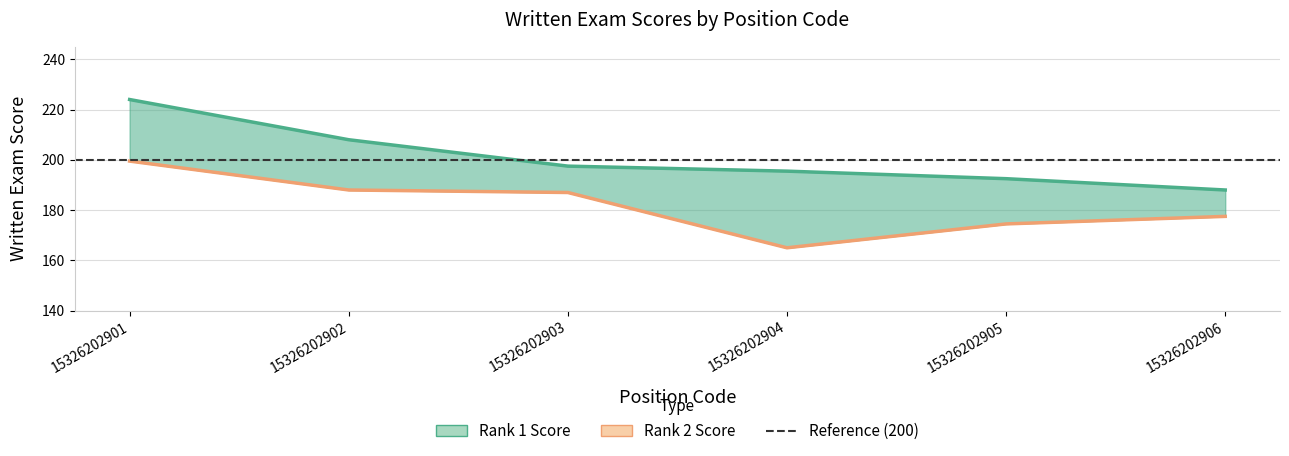

At which label is Rank 1 Score closest to 206?

15326202902